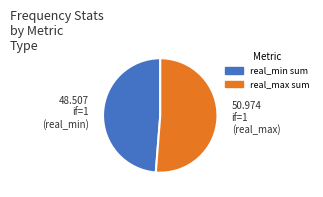

Does any single category account for the majority?

Yes